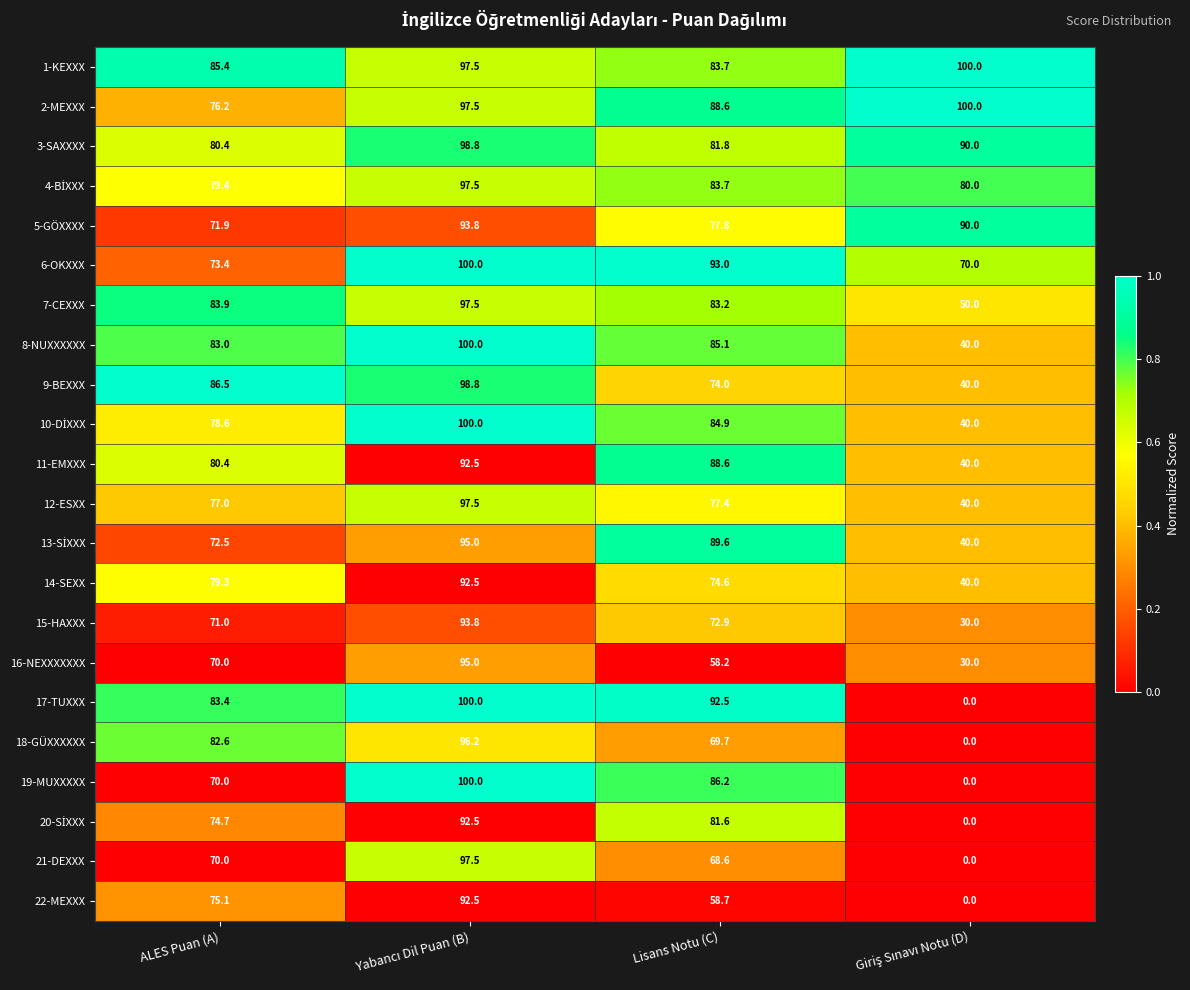

True or false: 19-MUXXXXX has a value of 70.0 at ALES Puan (A).

True